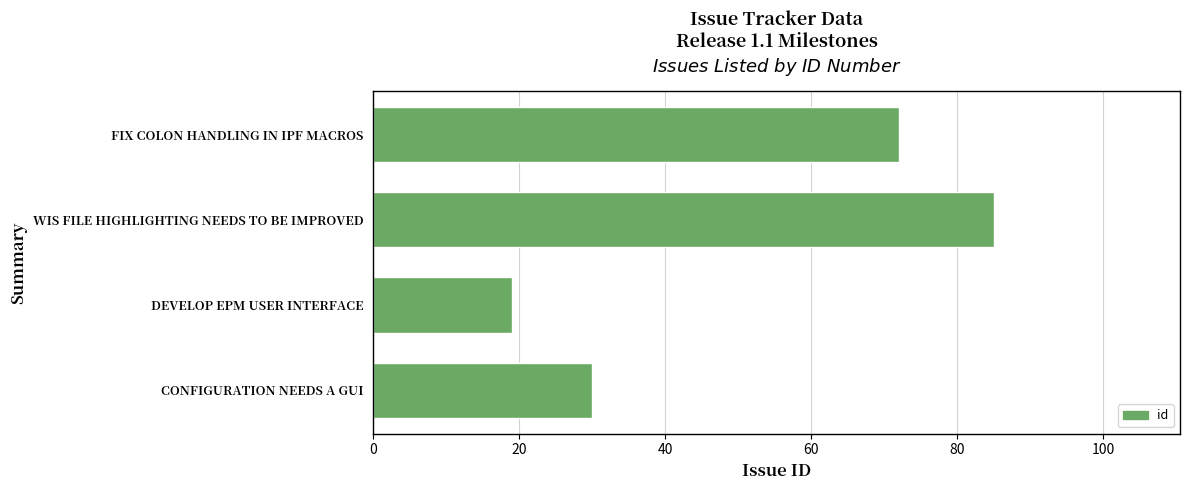

What is the change in value from DEVELOP EPM USER INTERFACE to CONFIGURATION NEEDS A GUI?

+11